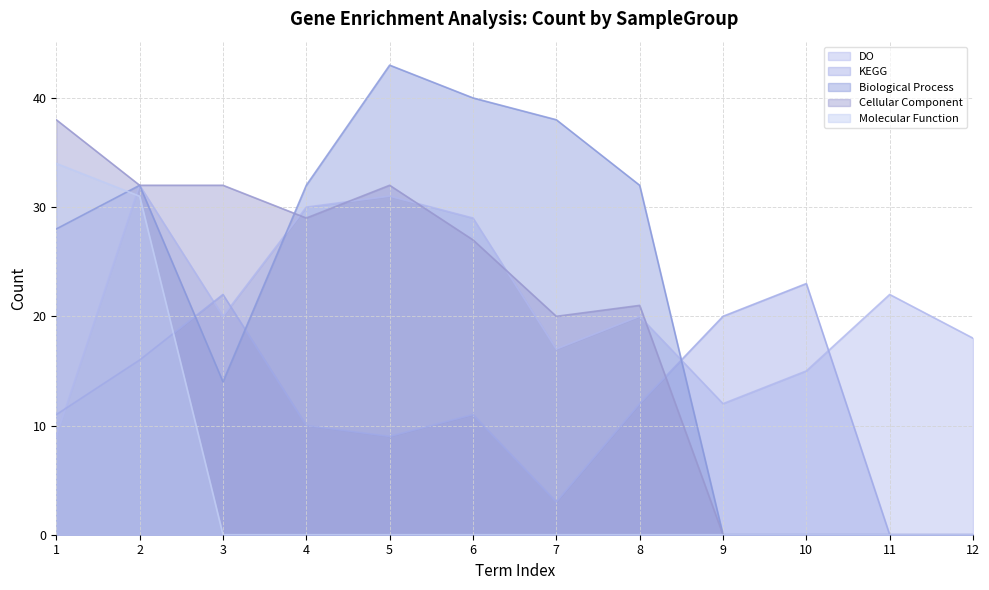

Which category has the highest value in the KEGG series?

10